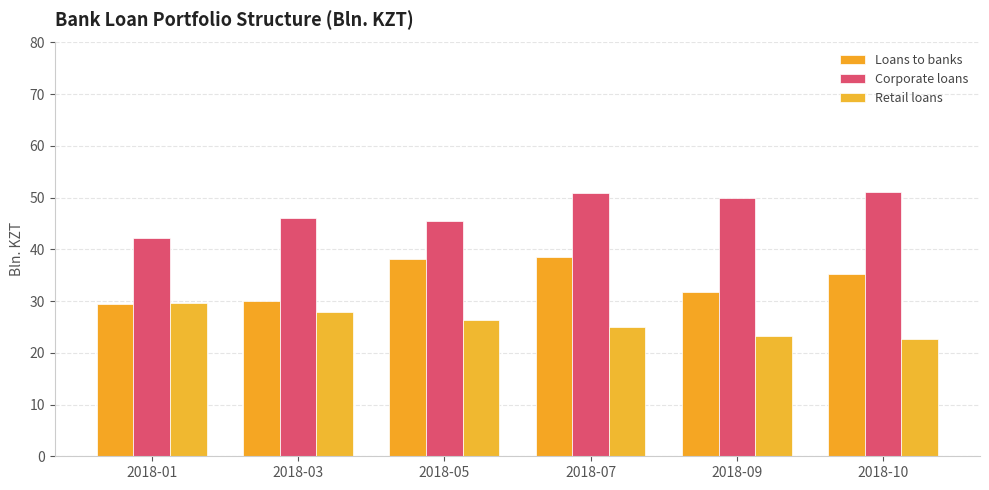

At 2018-09, list the series in order from smallest to largest.

Retail loans, Loans to banks, Corporate loans